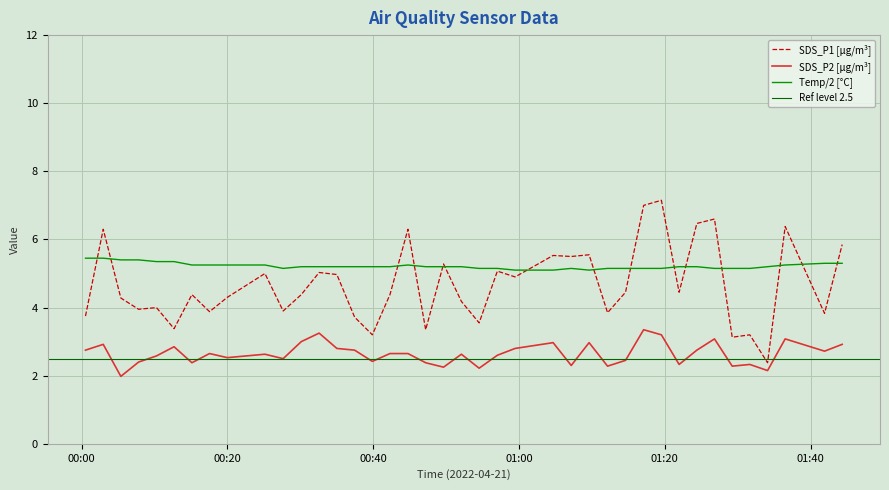

What is the total value across all series at 2022/04/21 01:12:09?

11.3